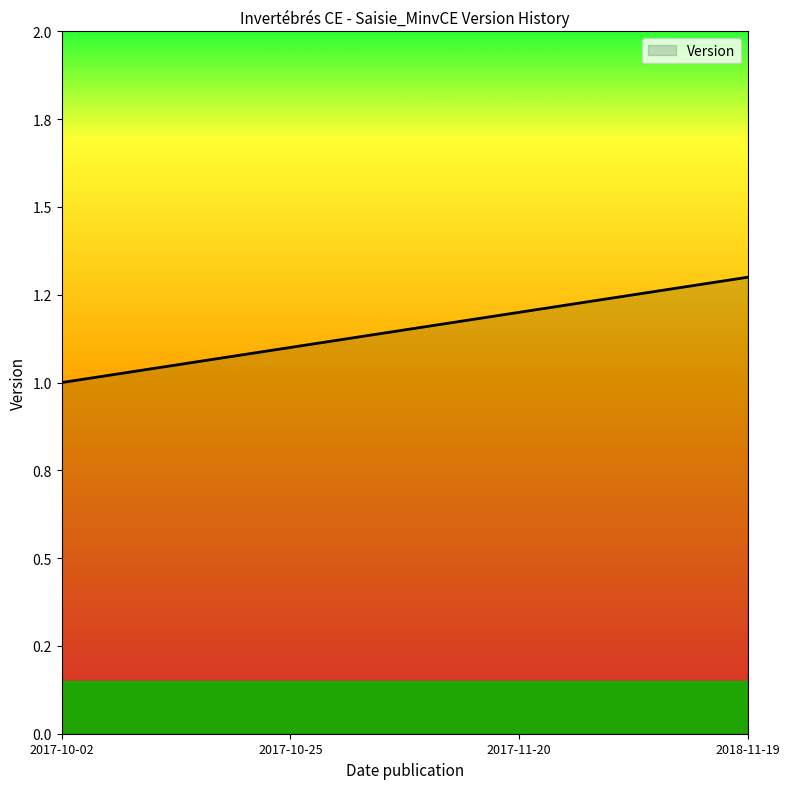

Reading right to left, transcribe all the data shown in this chart.

1.3	1.2	1.1	1.0